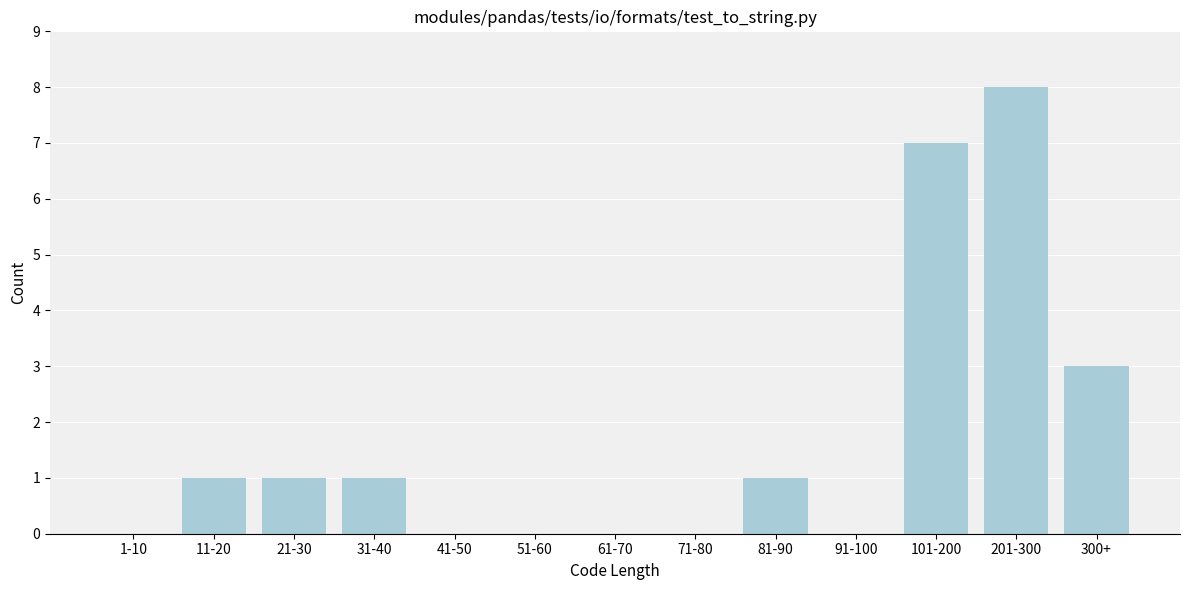

Reading left to right, transcribe all the data shown in this chart.

1-10=0	11-20=1	21-30=1	31-40=1	41-50=0	51-60=0	61-70=0	71-80=0	81-90=1	91-100=0	101-200=7	201-300=8	300+=3